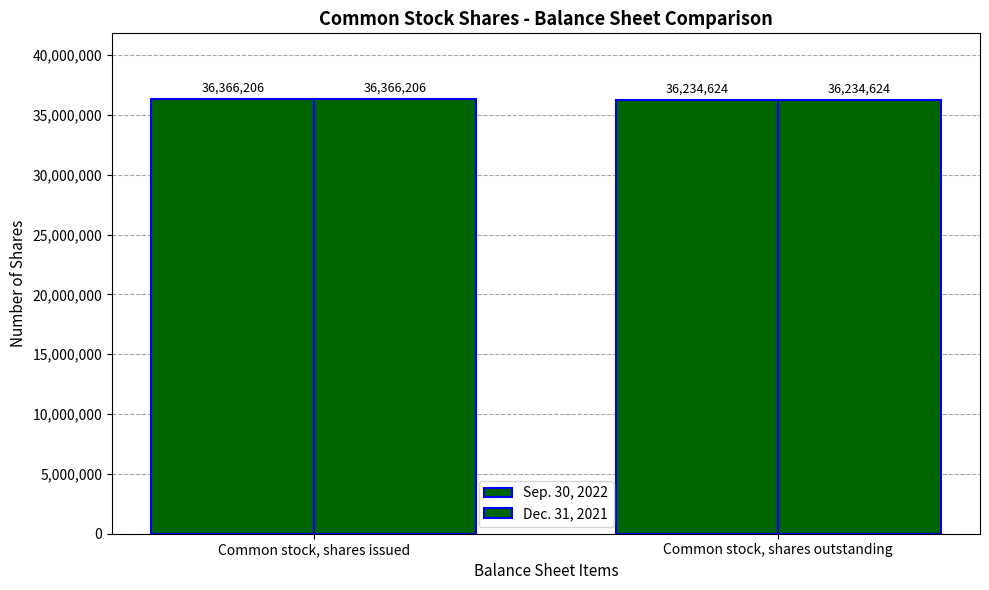

Count the Sep. 30, 2022 values in the range 36234624 to 36366206.

2